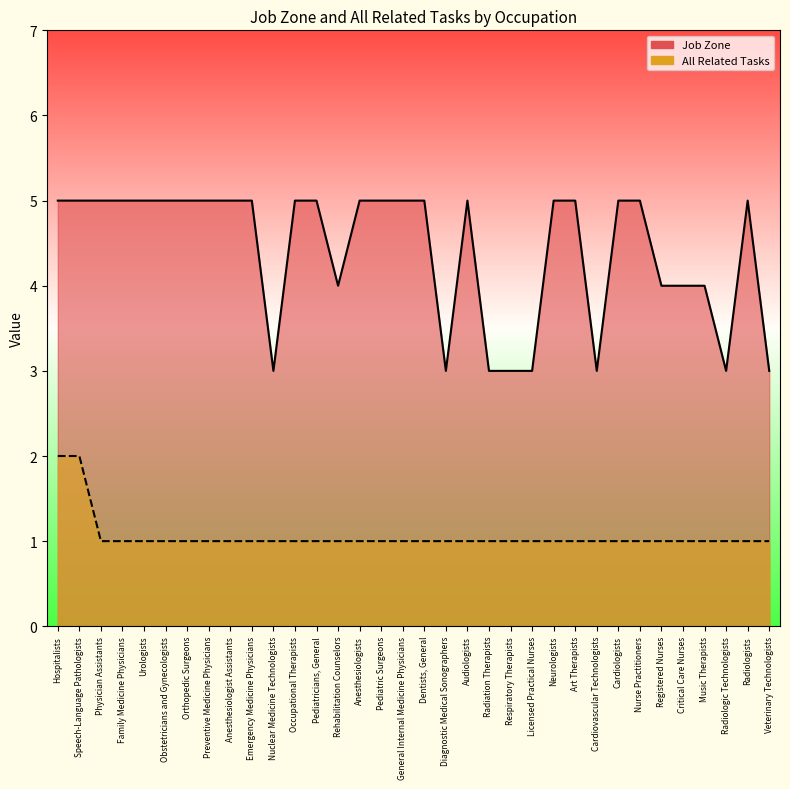

Which series changed the most between Nurse Practitioners and Critical Care Nurses?

Job Zone